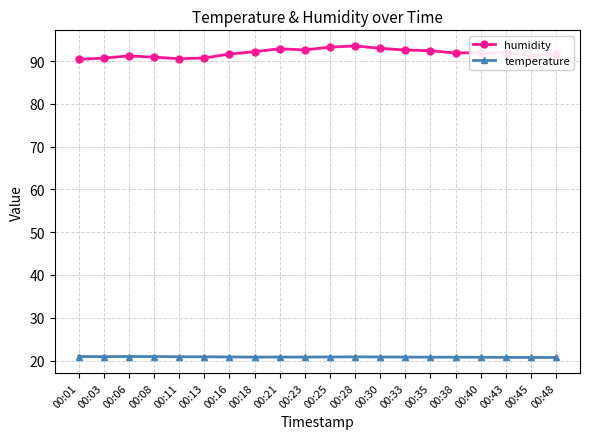

The humidity series shows 93.2 at 00:25. True or false?

True